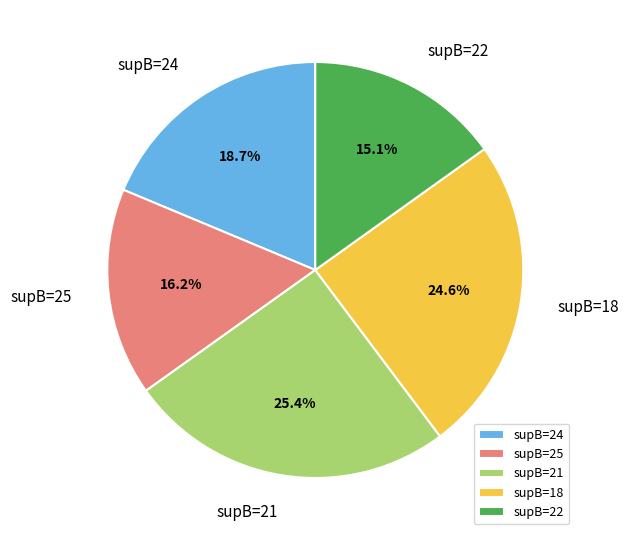

Does any single category account for the majority?

No